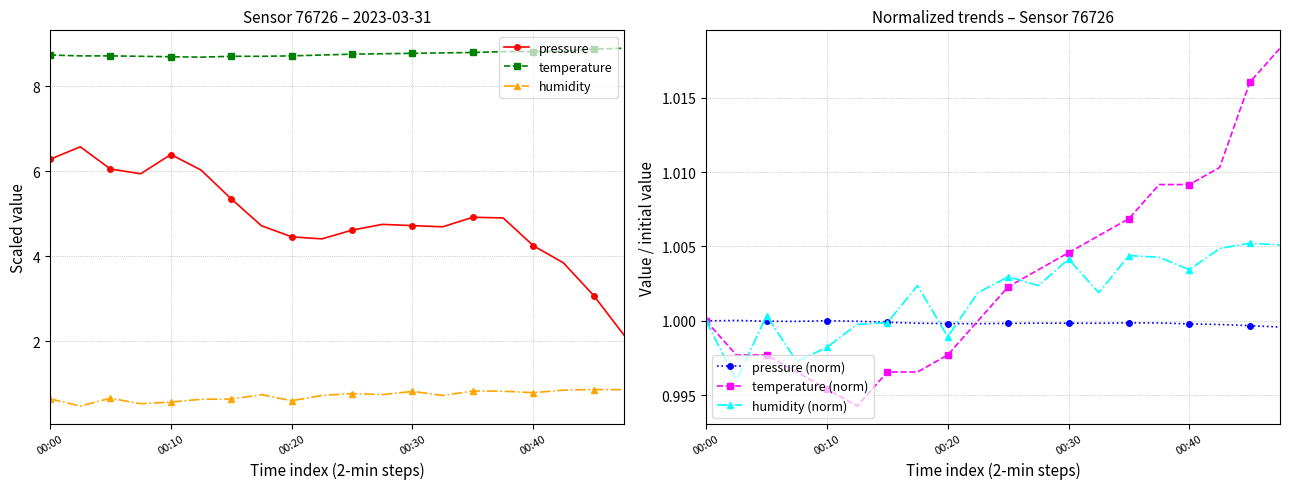

Reading left to right, transcribe all the data shown in this chart.

pressure: 6.3	6.6	6.0	5.9	6.4	6.0	5.3	4.7	4.5	4.4	4.6	4.7	4.7	4.7	4.9	4.9	4.2	3.8	3.1	2.1
temperature: 8.7	8.7	8.7	8.7	8.7	8.7	8.7	8.7	8.7	8.7	8.8	8.8	8.8	8.8	8.8	8.8	8.8	8.8	8.9	8.9
humidity: 0.6	0.5	0.7	0.5	0.6	0.6	0.6	0.7	0.6	0.7	0.8	0.7	0.8	0.7	0.8	0.8	0.8	0.8	0.9	0.9
pressure (norm): 1.0	1.0	1.0	1.0	1.0	1.0	1.0	1.0	1.0	1.0	1.0	1.0	1.0	1.0	1.0	1.0	1.0	1.0	1.0	1.0
temperature (norm): 1.0	1.0	1.0	1.0	1.0	1.0	1.0	1.0	1.0	1.0	1.0	1.0	1.0	1.0	1.0	1.0	1.0	1.0	1.0	1.0
humidity (norm): 1.0	1.0	1.0	1.0	1.0	1.0	1.0	1.0	1.0	1.0	1.0	1.0	1.0	1.0	1.0	1.0	1.0	1.0	1.0	1.0